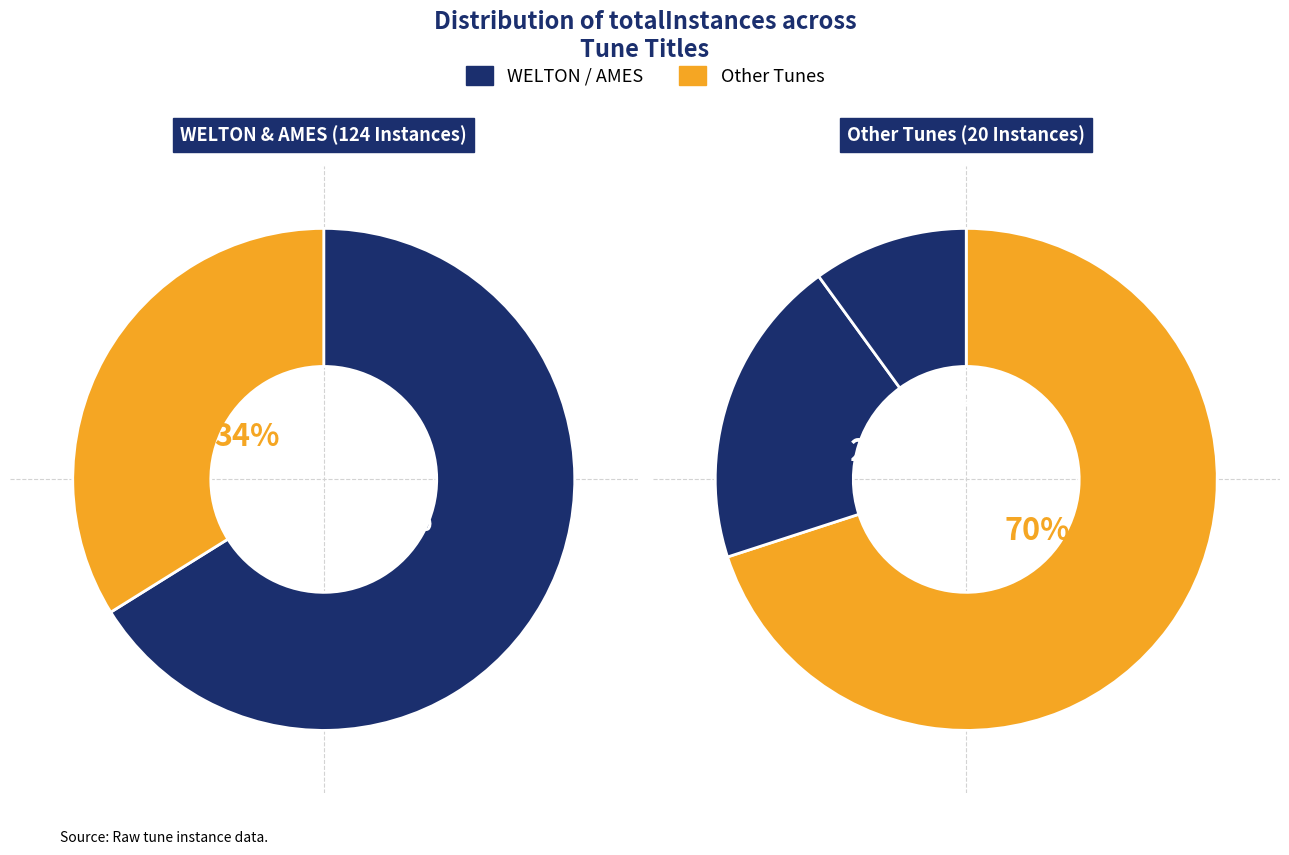

To the nearest percent, what portion does TENDER THOUGHT represent?

10%